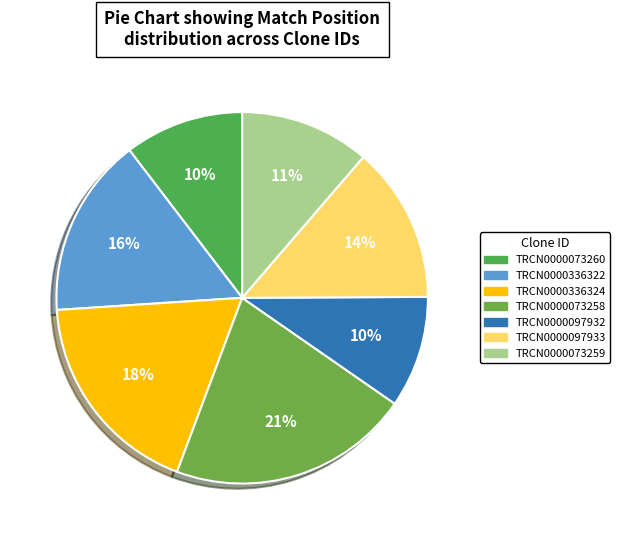

What percentage is NOT represented by TRCN0000097933?

86.4%